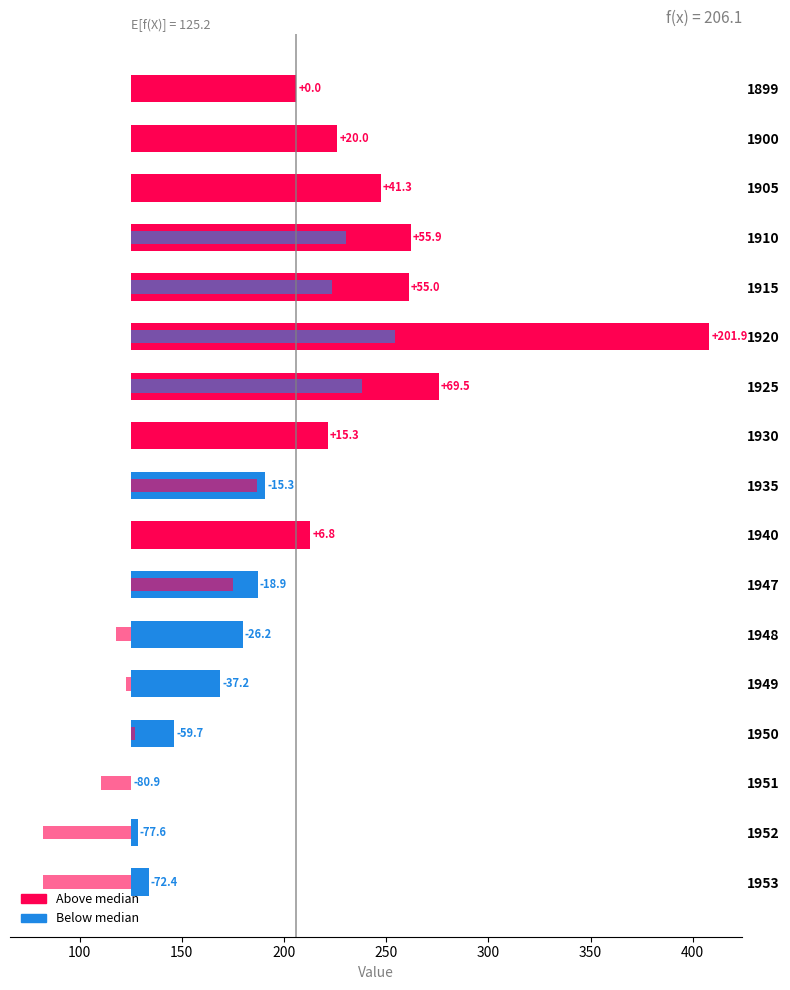

What is the value of the 1st place value bar at the 13th from the left?

43.7